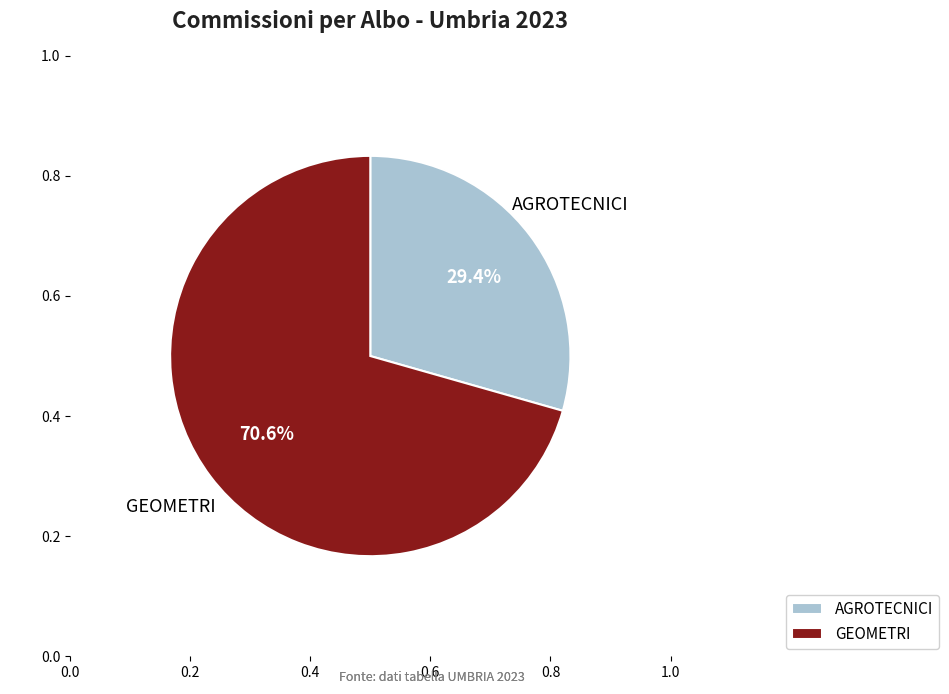

The GEOMETRI slice represents 76% of the pie. True or false?

False